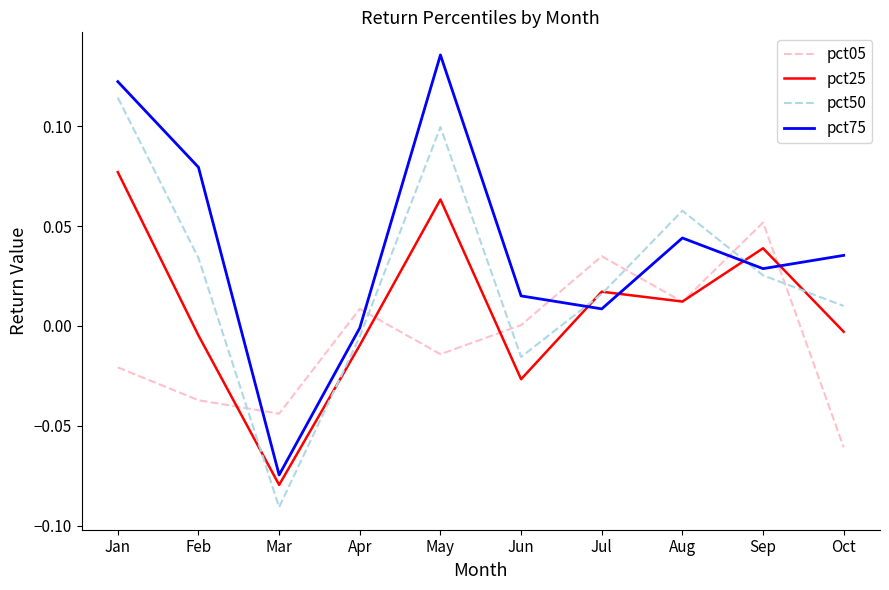

Where does the pct50 series first go above 0?

Jan